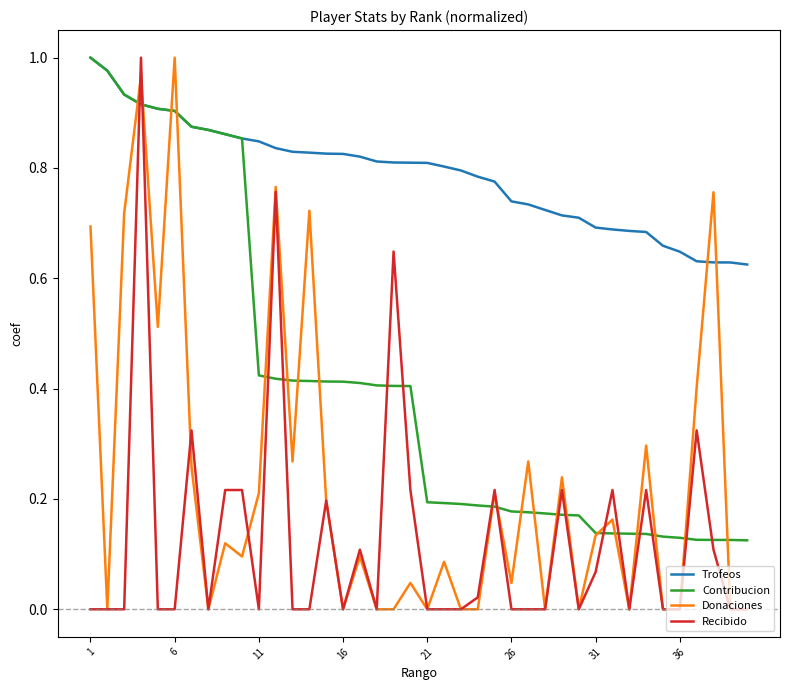

List the series in order of their overall mean, lowest first.

Recibido, Donaciones, Contribucion, Trofeos